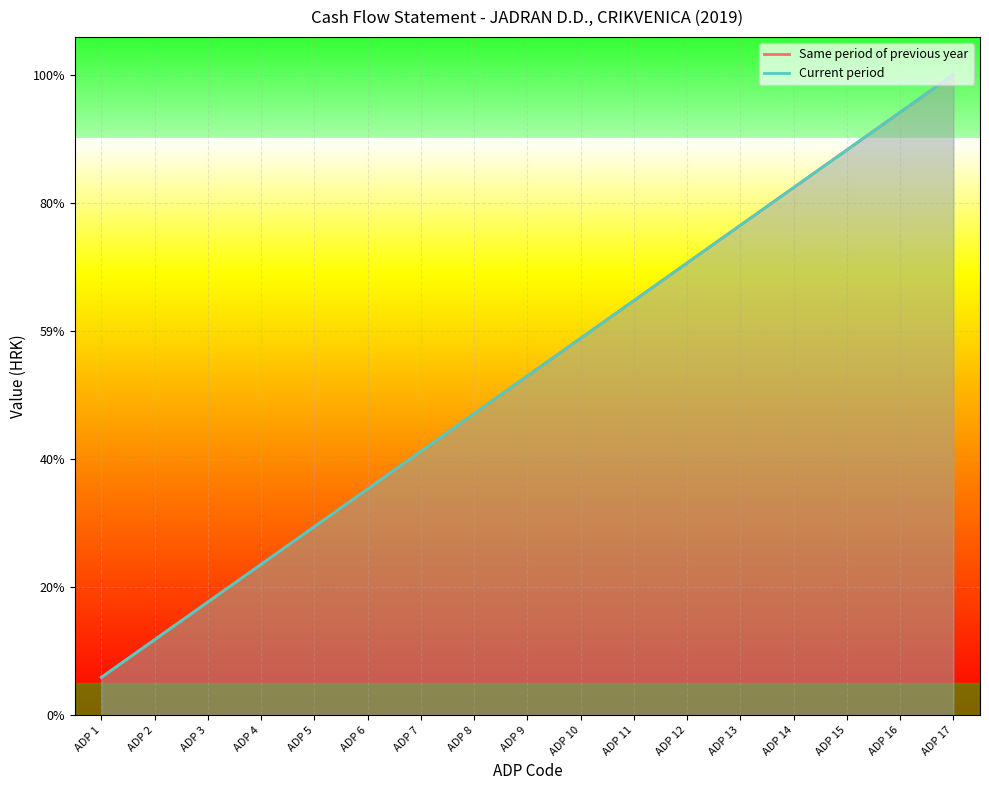

Rank the series at ADP 11 from lowest to highest value.

Same period of previous year, Current period